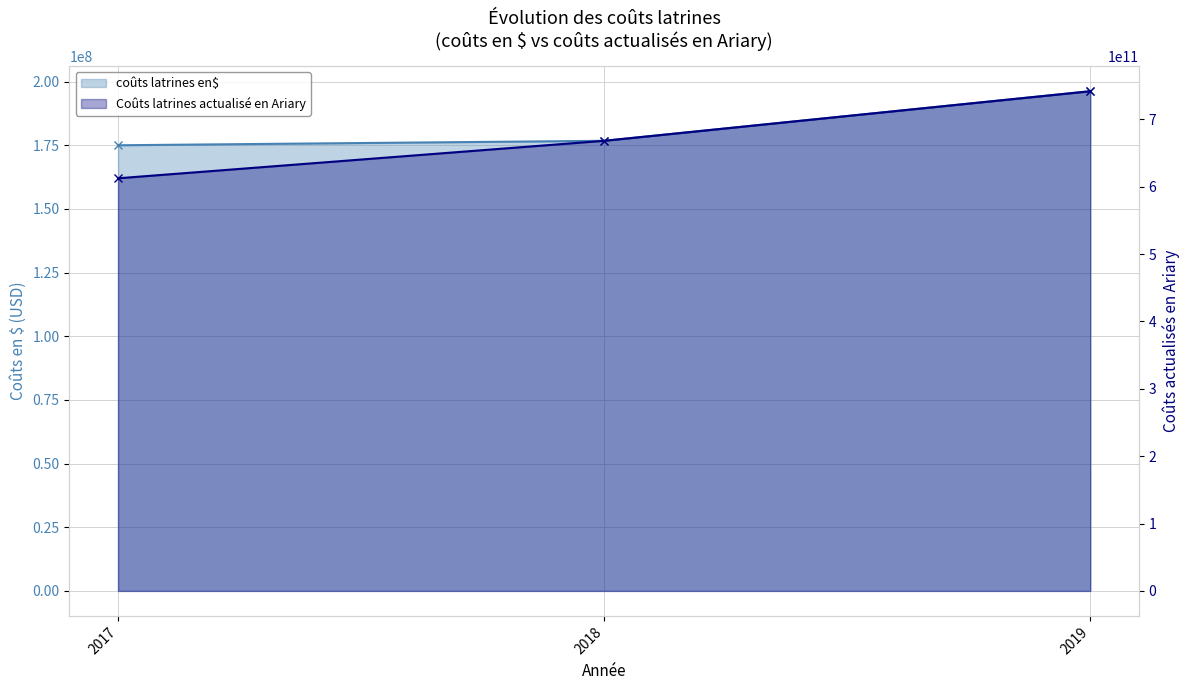

What is the sum of all Coûts latrines actualisé en Ariary values?

2022146763371.9